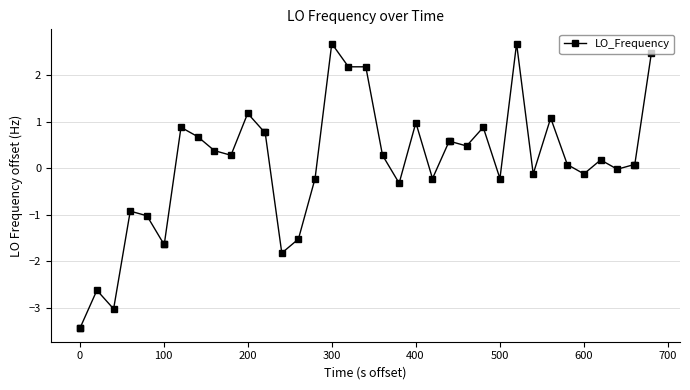

True or false: there are more than 1 points higher than both neighbors.

True